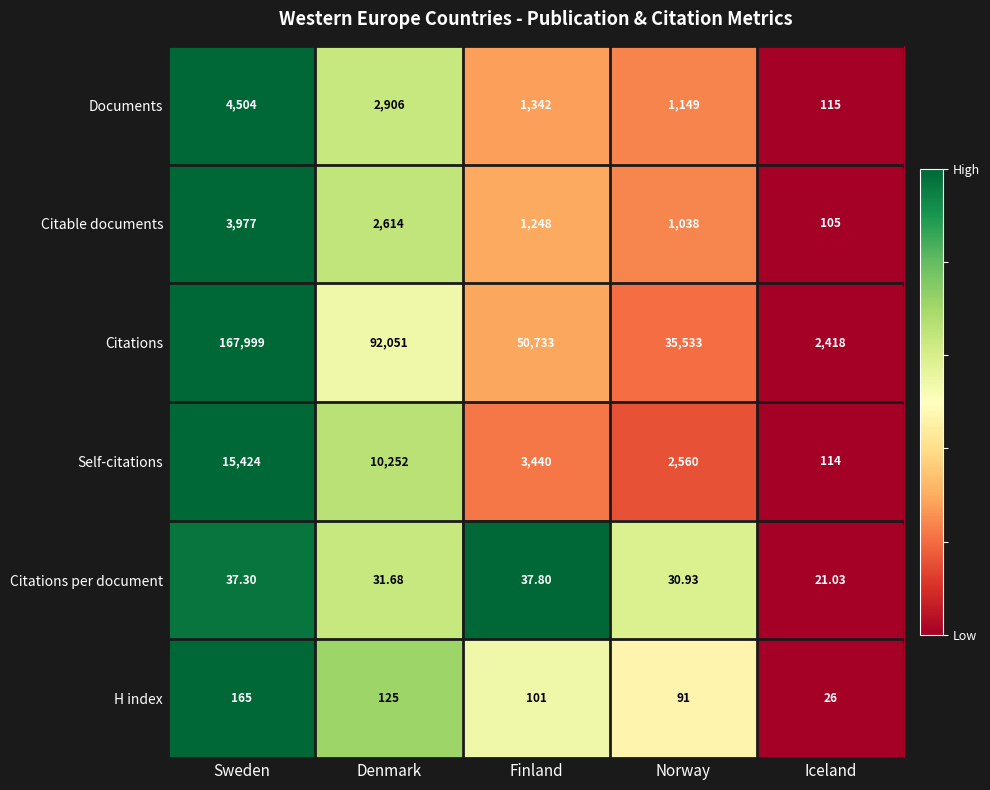

List the series in order of their peak value, highest first.

Citations, Self-citations, Documents, Citable documents, H index, Citations per document